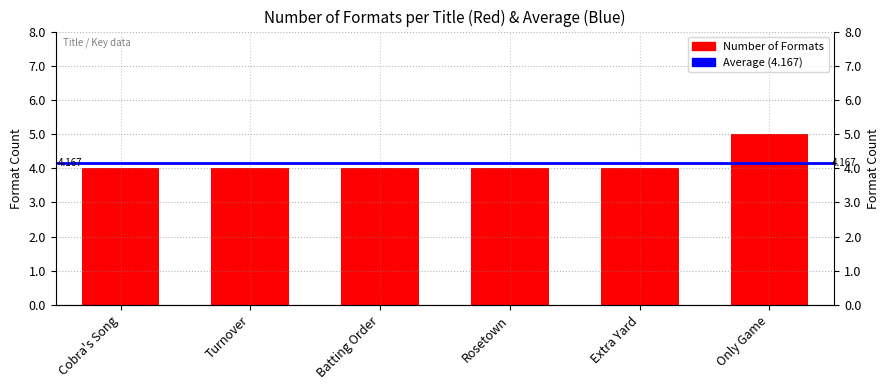

Reading right to left, extract all data points from this chart.

Only Game=5	Extra Yard=4	Rosetown=4	Batting Order=4	Turnover=4	Cobra's Song=4